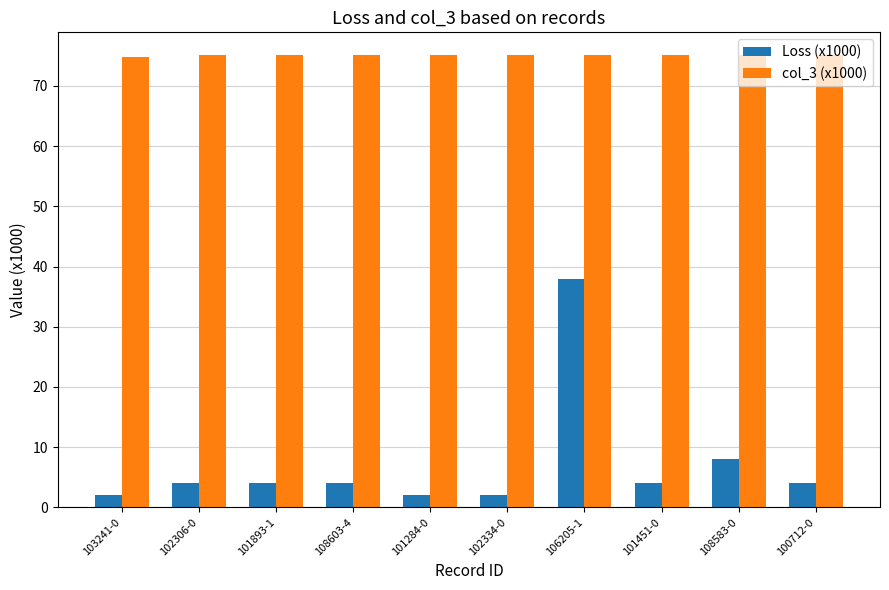

Which series has the largest total across all categories?

col_3 (x1000)